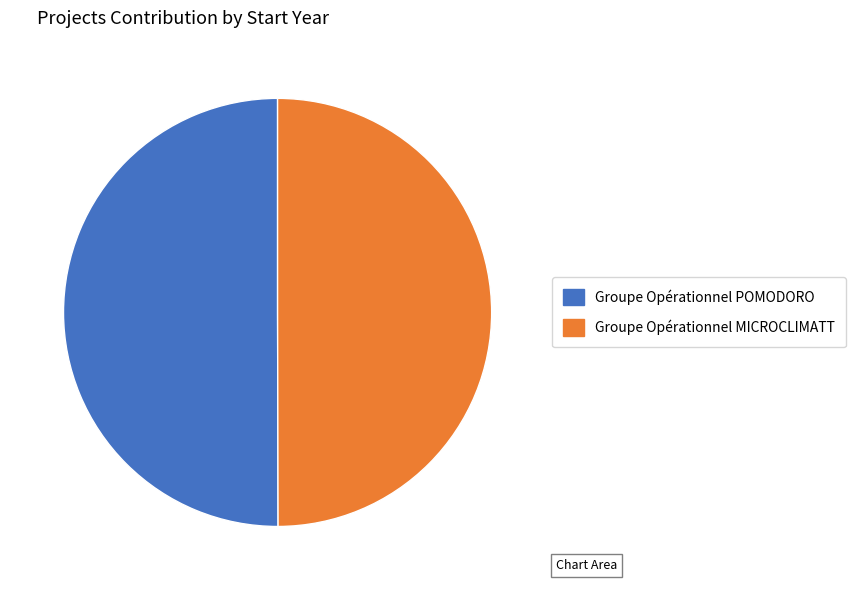

Is the sum of Groupe Opérationnel MICROCLIMATT and Groupe Opérationnel POMODORO greater than half?

Yes